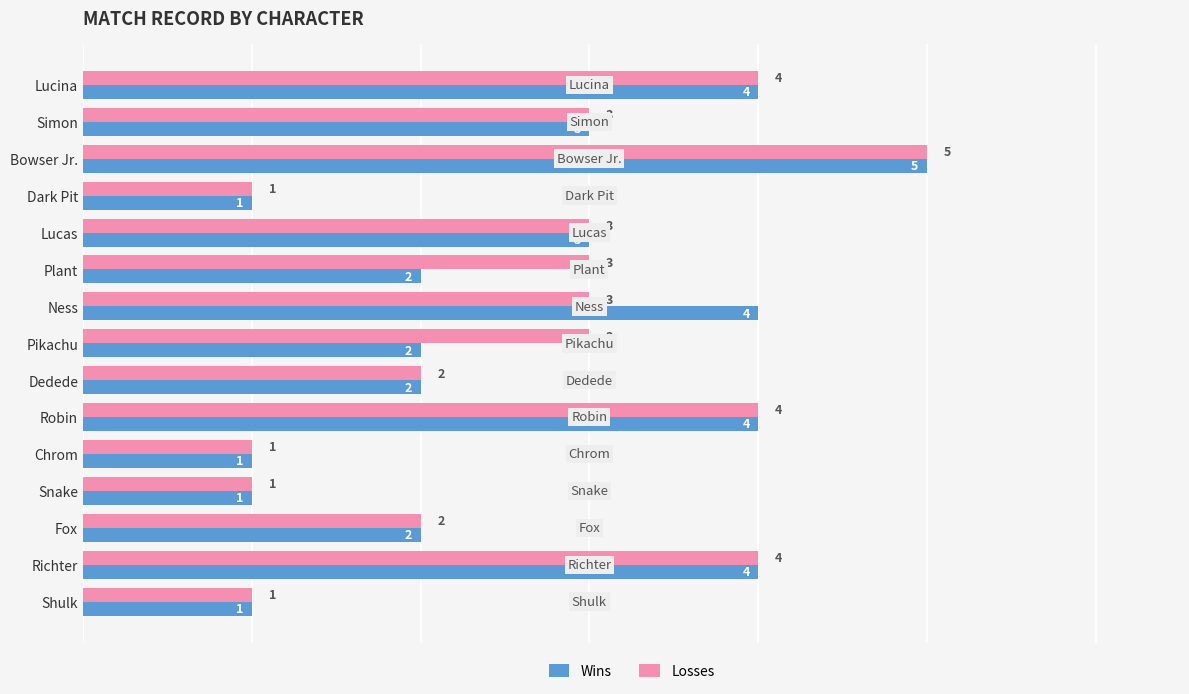

Which category has the highest value in the Losses series?

Bowser Jr.